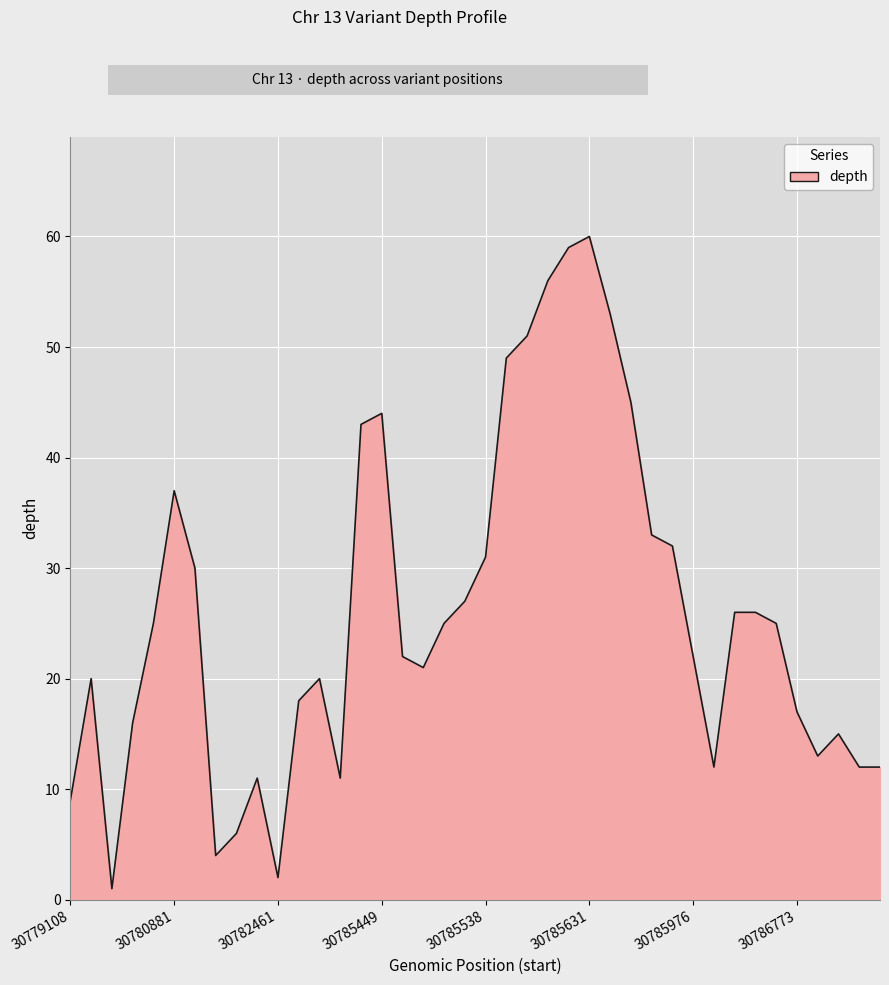

What is the greatest value displayed?

60